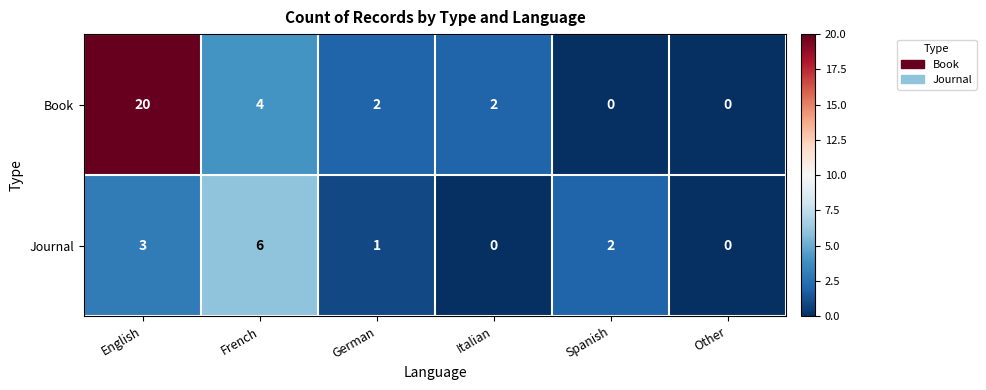

What is the sum of all Book values?

28